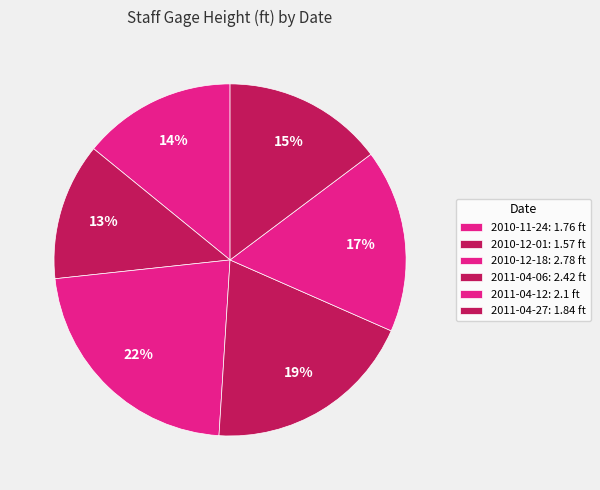

Which category has the smallest portion of the pie?

2010-12-01